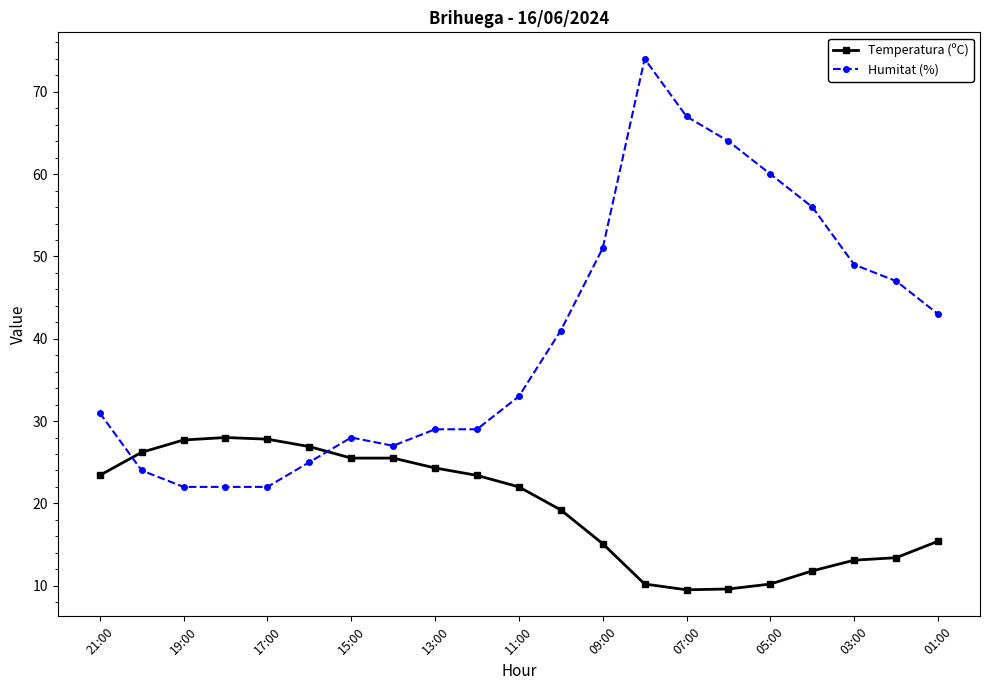

True or false: Humitat (%) and Temperatura (ºC) intersect in this chart.

True